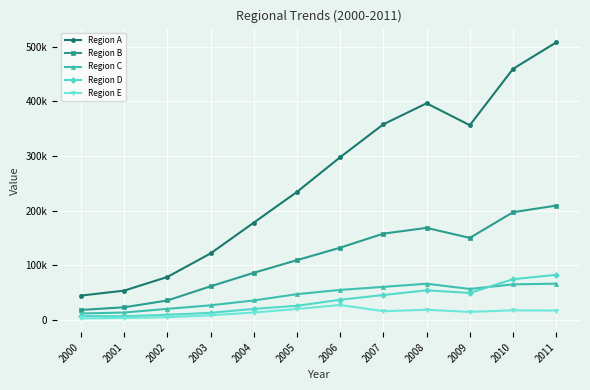

True or false: Region B and Region A cross at least once.

False